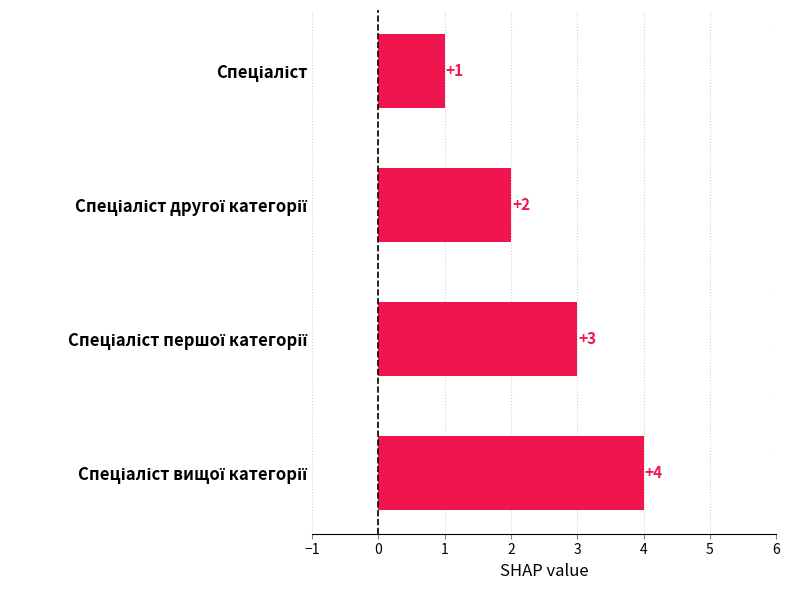

What is the sum of all values?

10